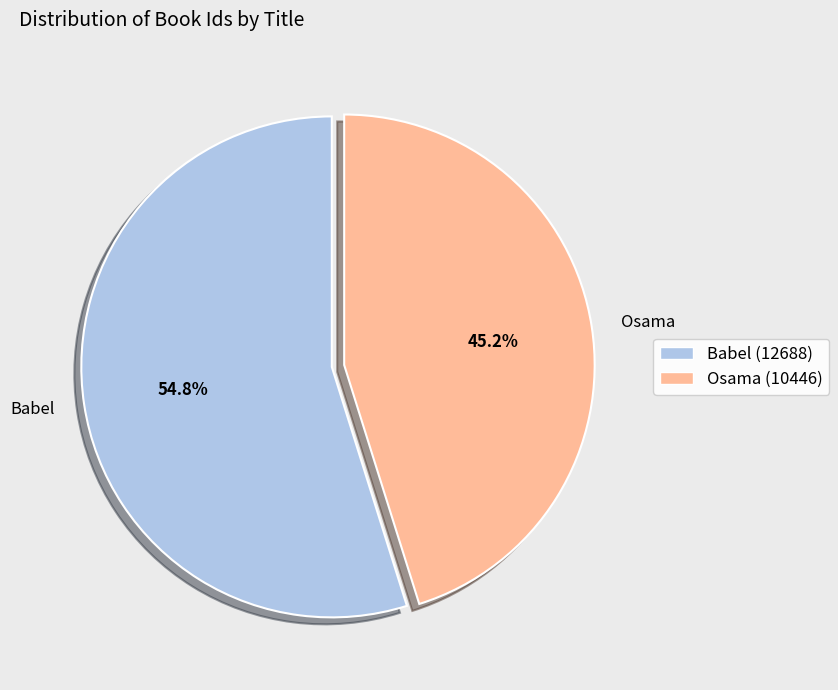

Do Osama and Babel together represent more than half of the pie?

Yes